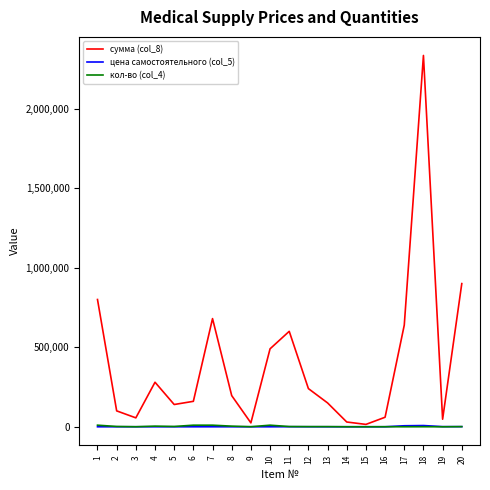

Which series has the largest range (max minus min)?

сумма (col_8)